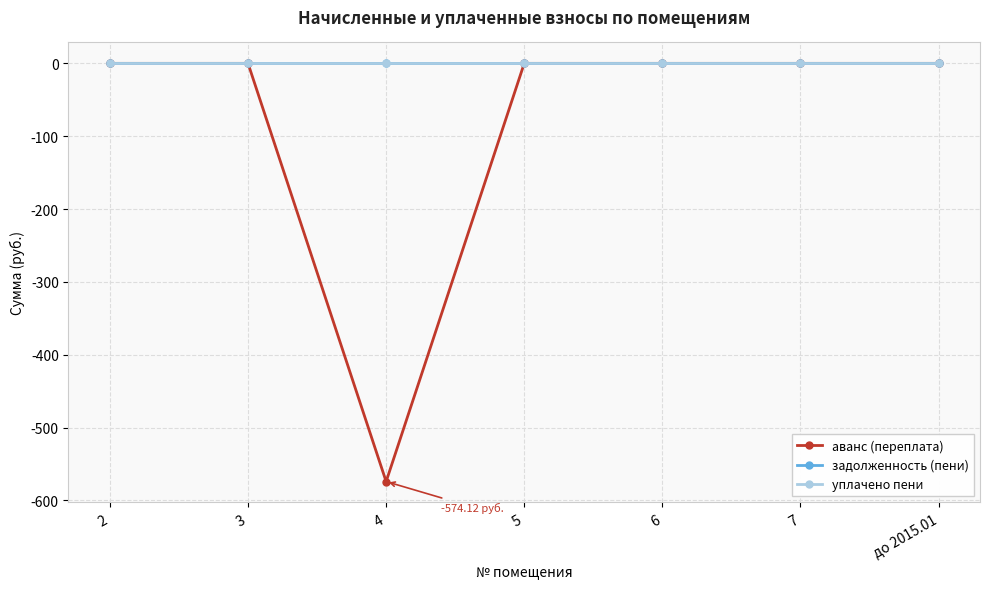

Is it true that задолженность (пени) equals 0.0 at 7?

True